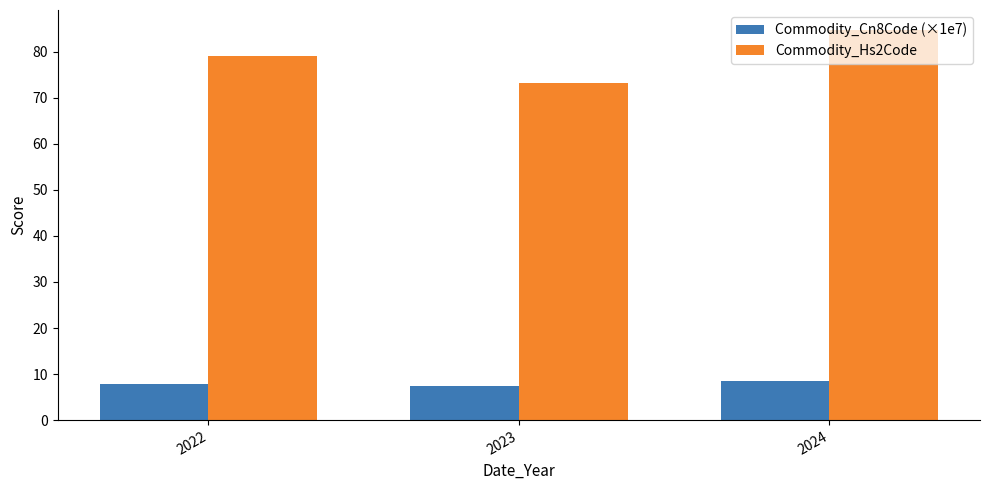

Is it true that Commodity_Hs2Code equals 73.2 at 2023?

True